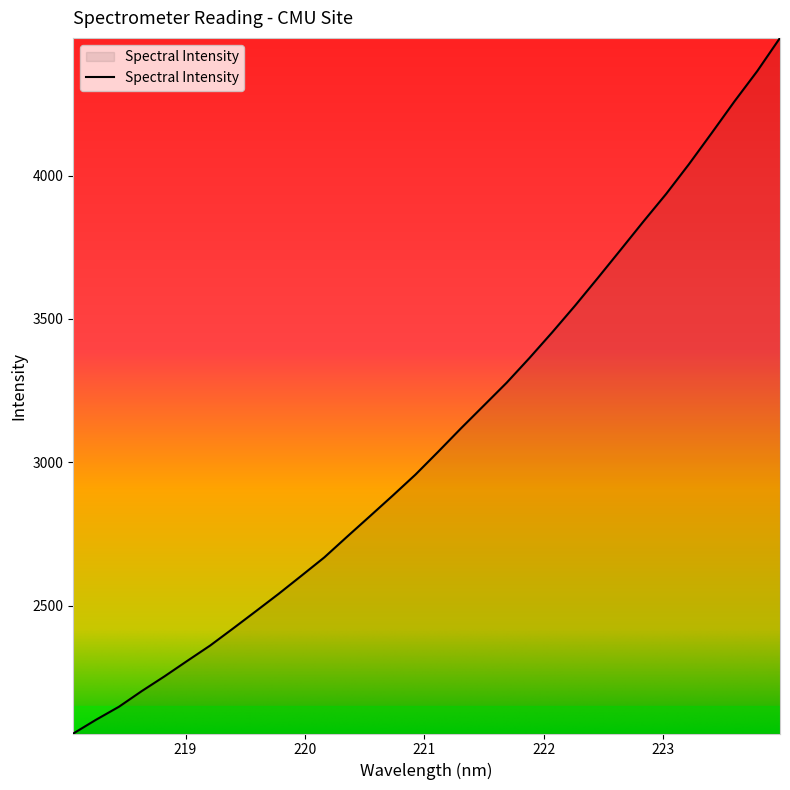

What is the difference between the maximum and minimum values?

2424.2